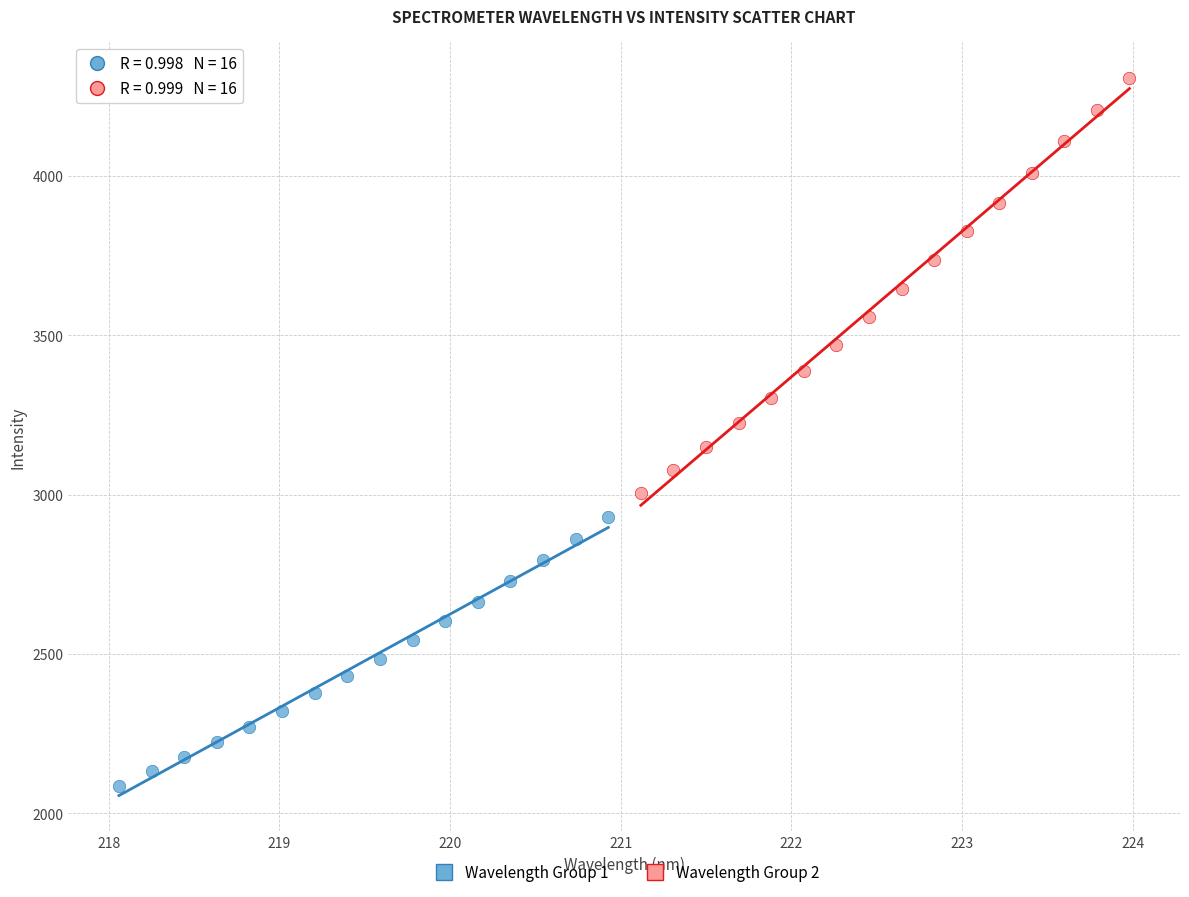

Which series reaches the maximum Y coordinate?

Wavelength Group 2